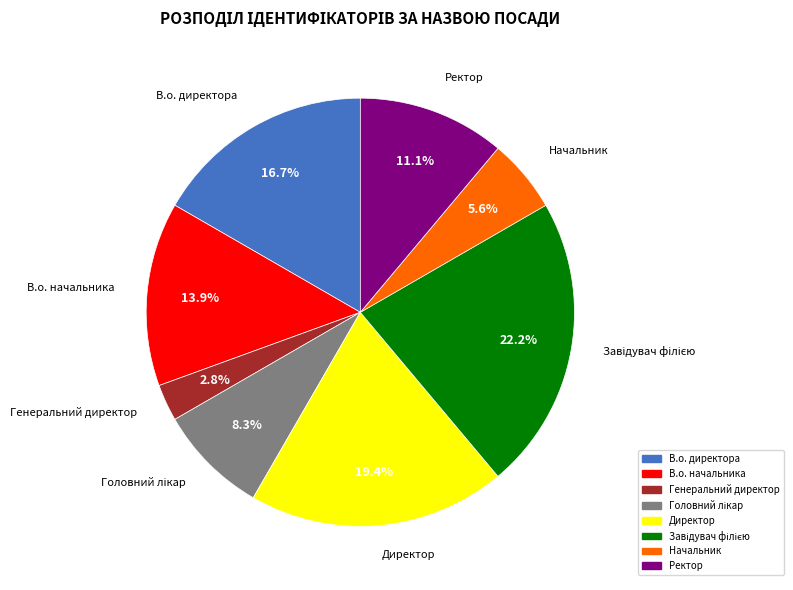

Is the sum of Директор and В.о. директора greater than half?

No